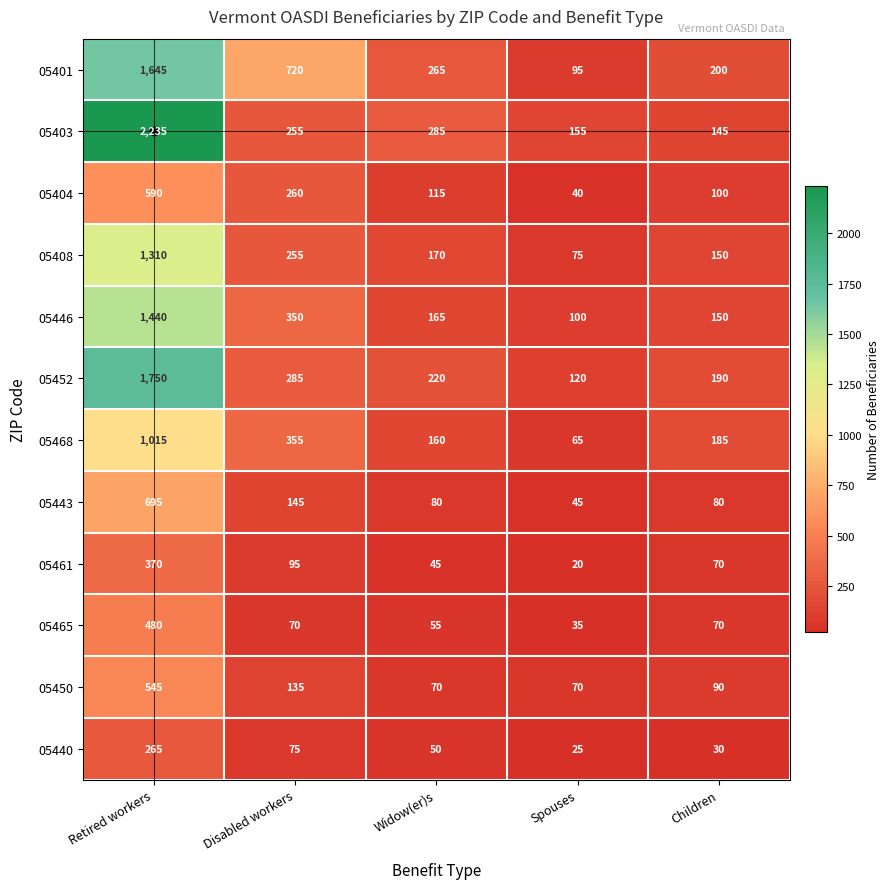

What is the minimum value for 05452?

120